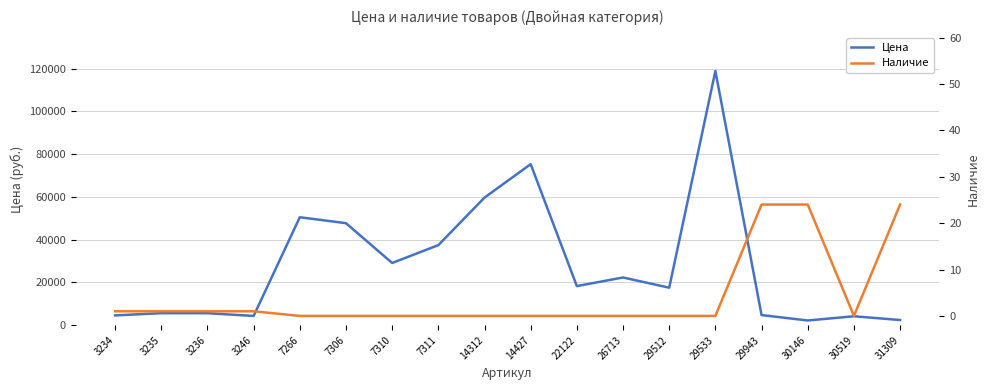

Does the chart display data point markers on the line(s)?

No